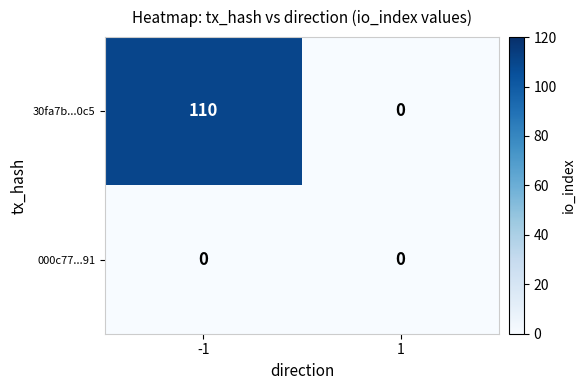

Which series has the widest spread of values?

30fa7b...0c5